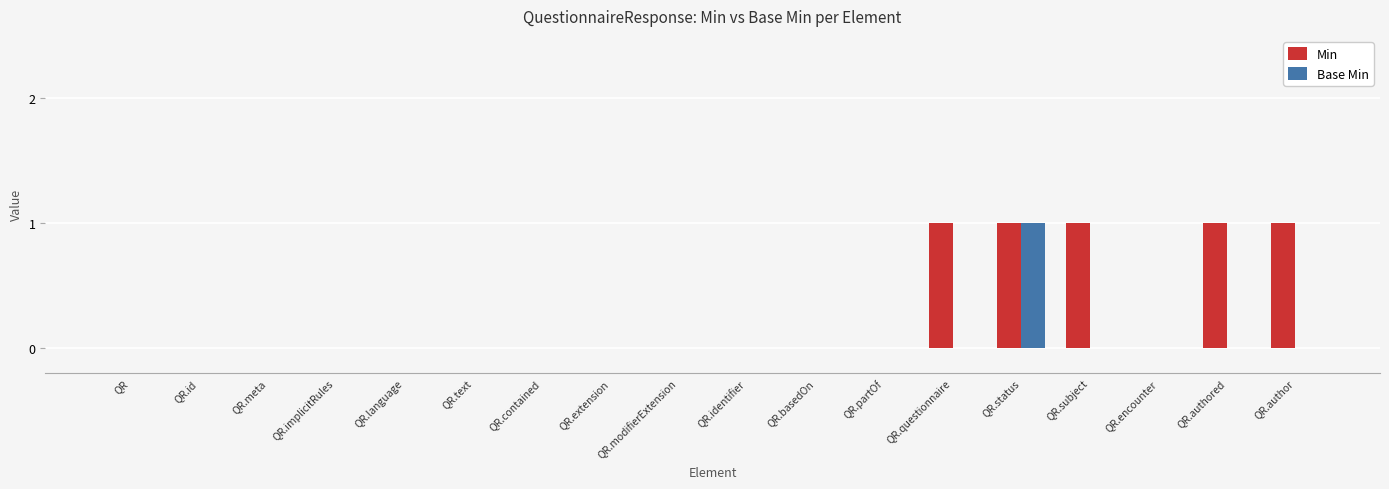

Which series has the largest total across all categories?

Min